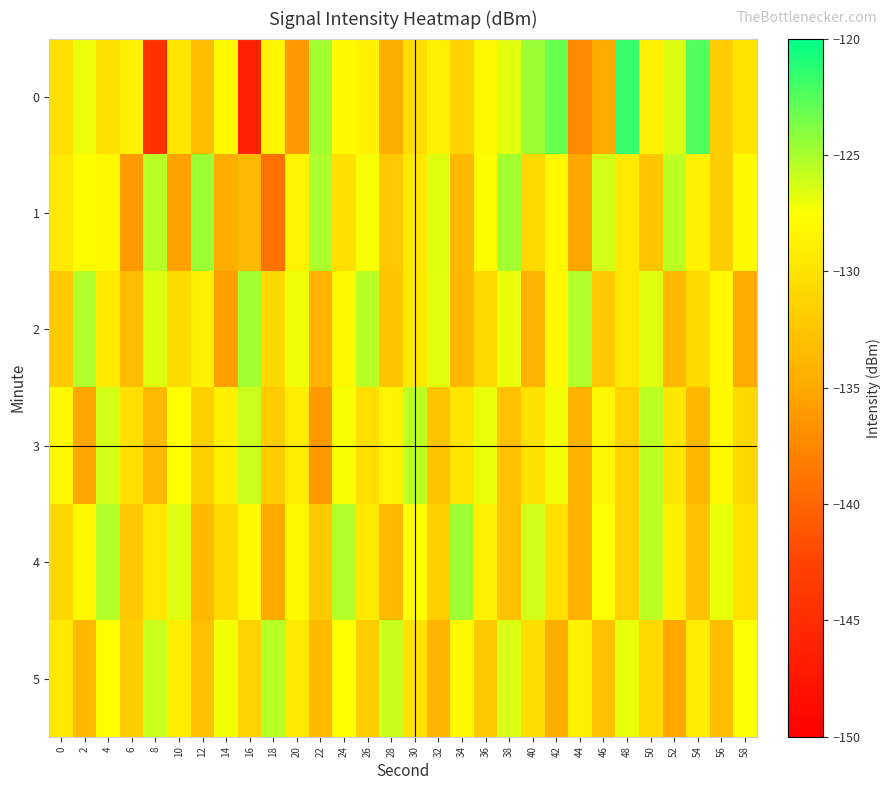

What is the difference between the highest and lowest values at 58?

7.6